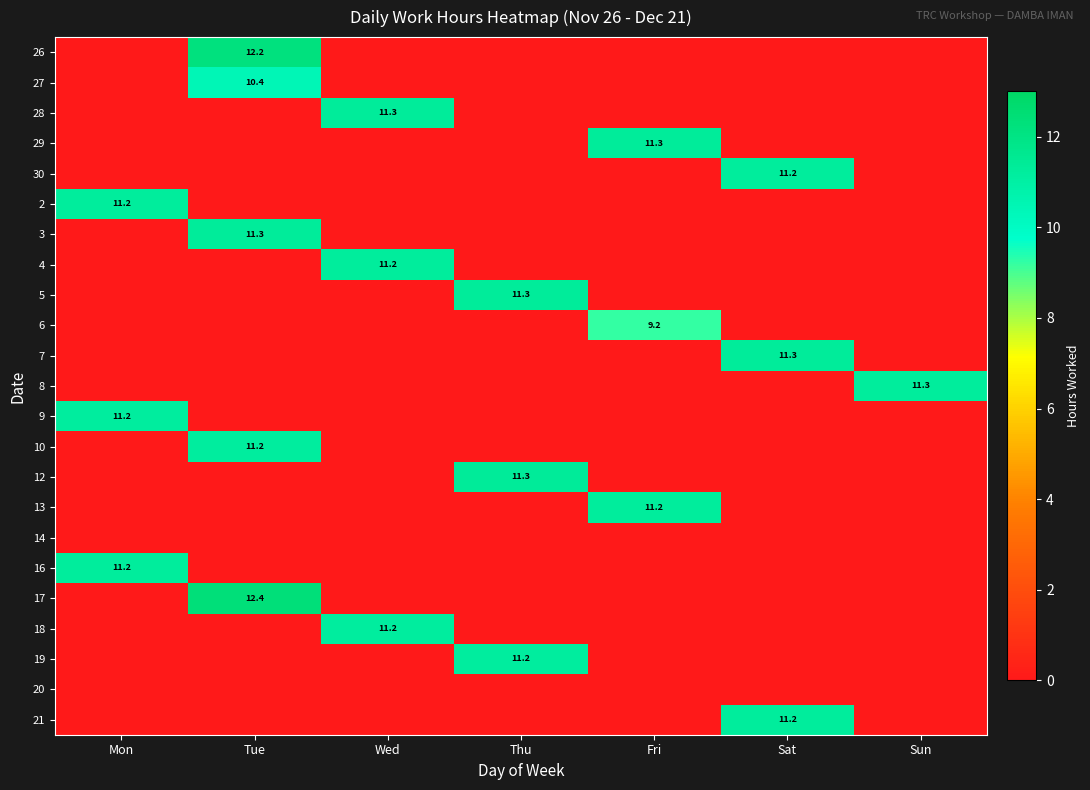

Is the value of 3 at Tue greater than the value of 30 at Sat?

Yes